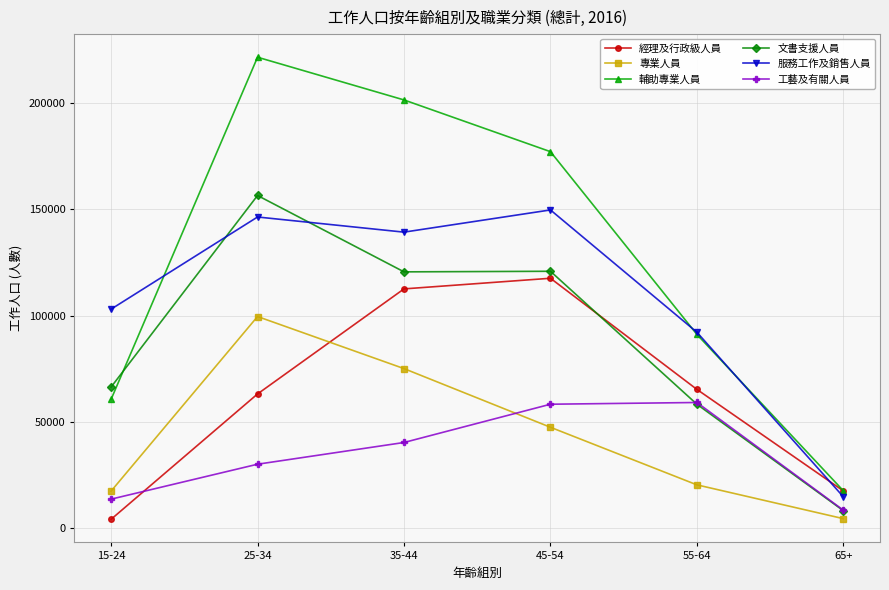

What is the minimum value for 服務工作及銷售人員?

14805